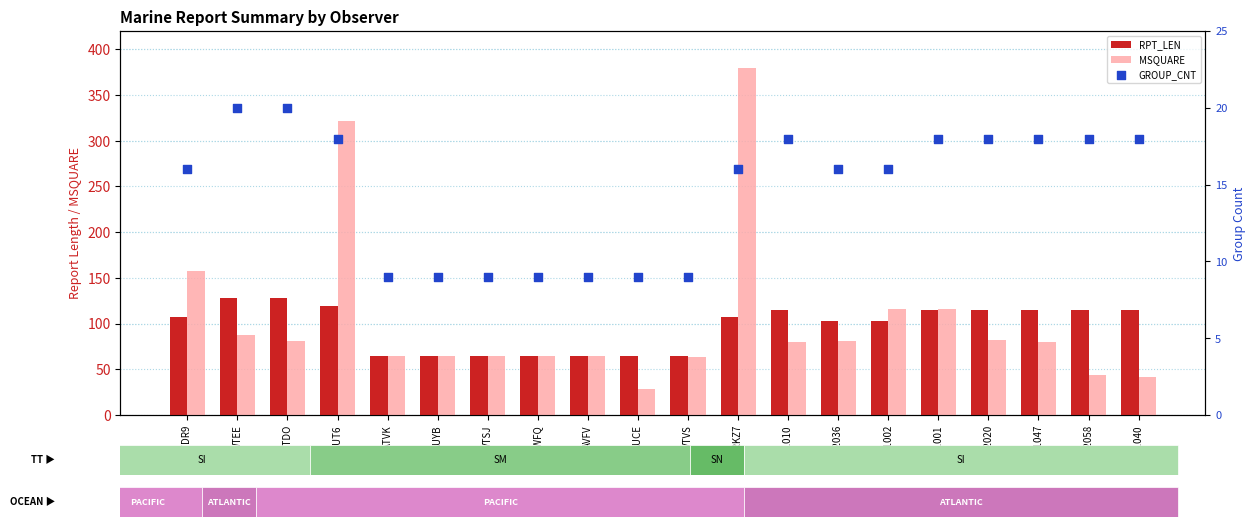

Which series reaches the minimum Y coordinate?

GROUP_CNT